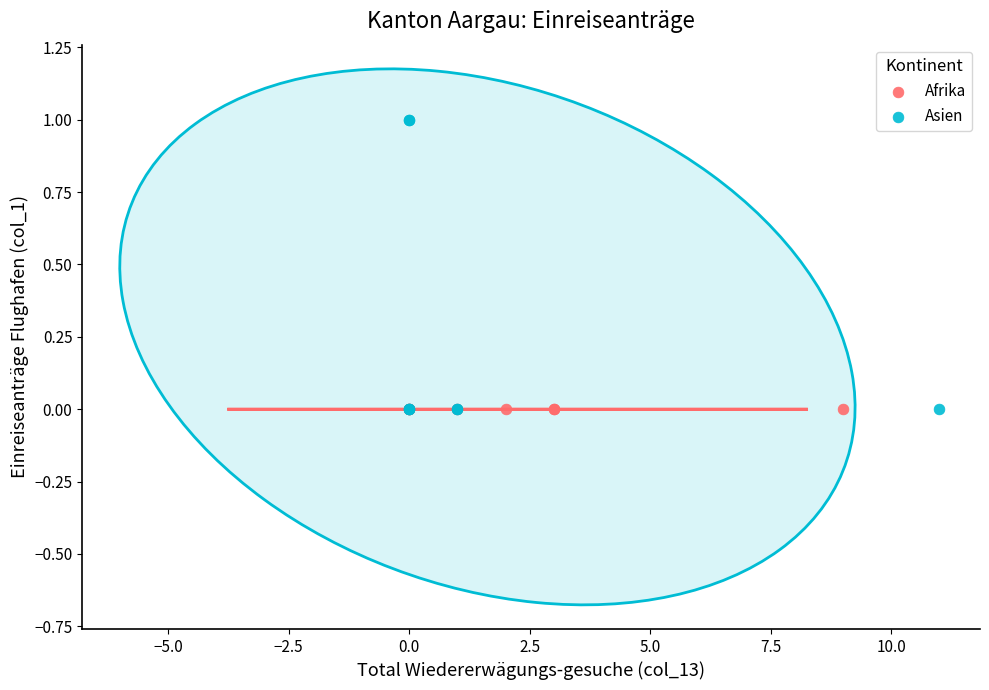

Which series reaches the maximum Y coordinate?

Asien